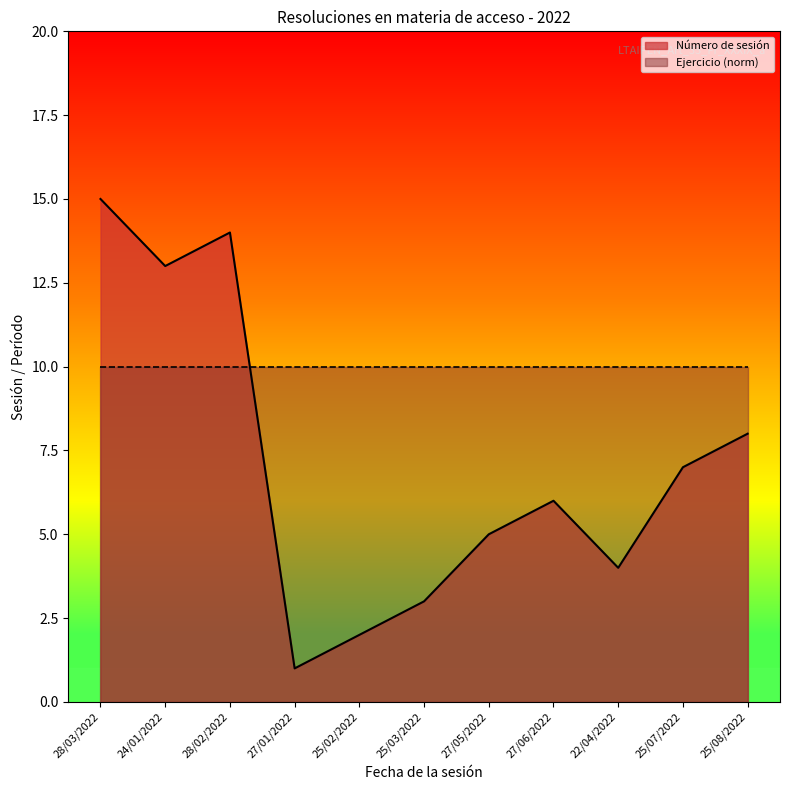

Does the chart display data point markers on the line(s)?

No